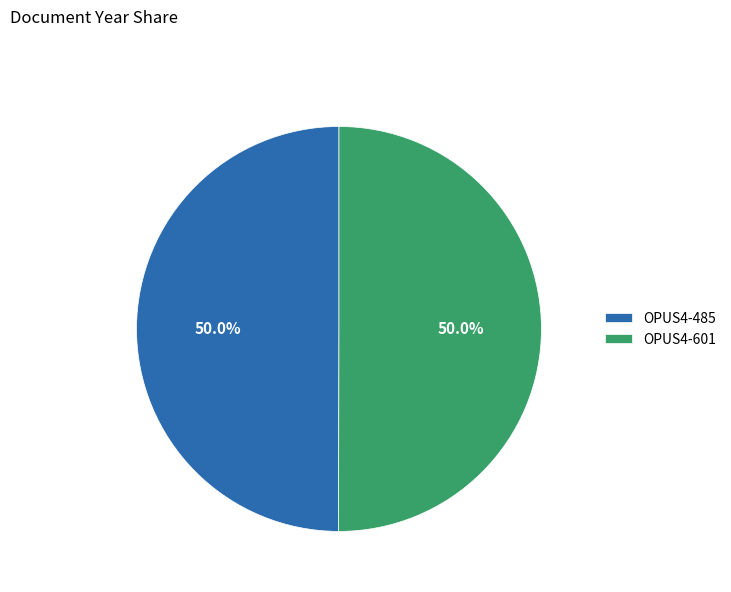

Count the number of slices in the pie.

2